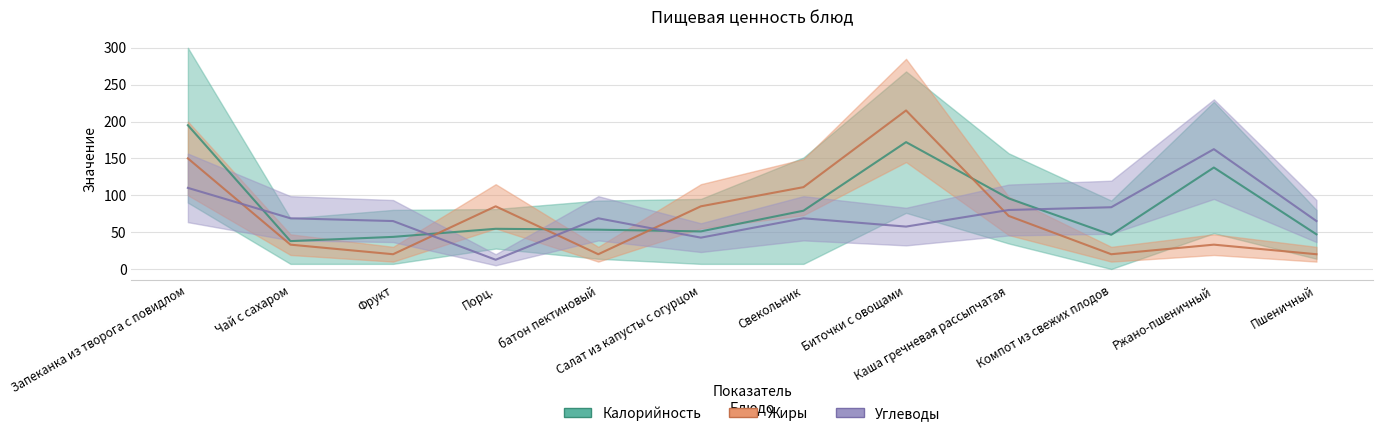

Which series has the largest total across all categories?

Калорийность